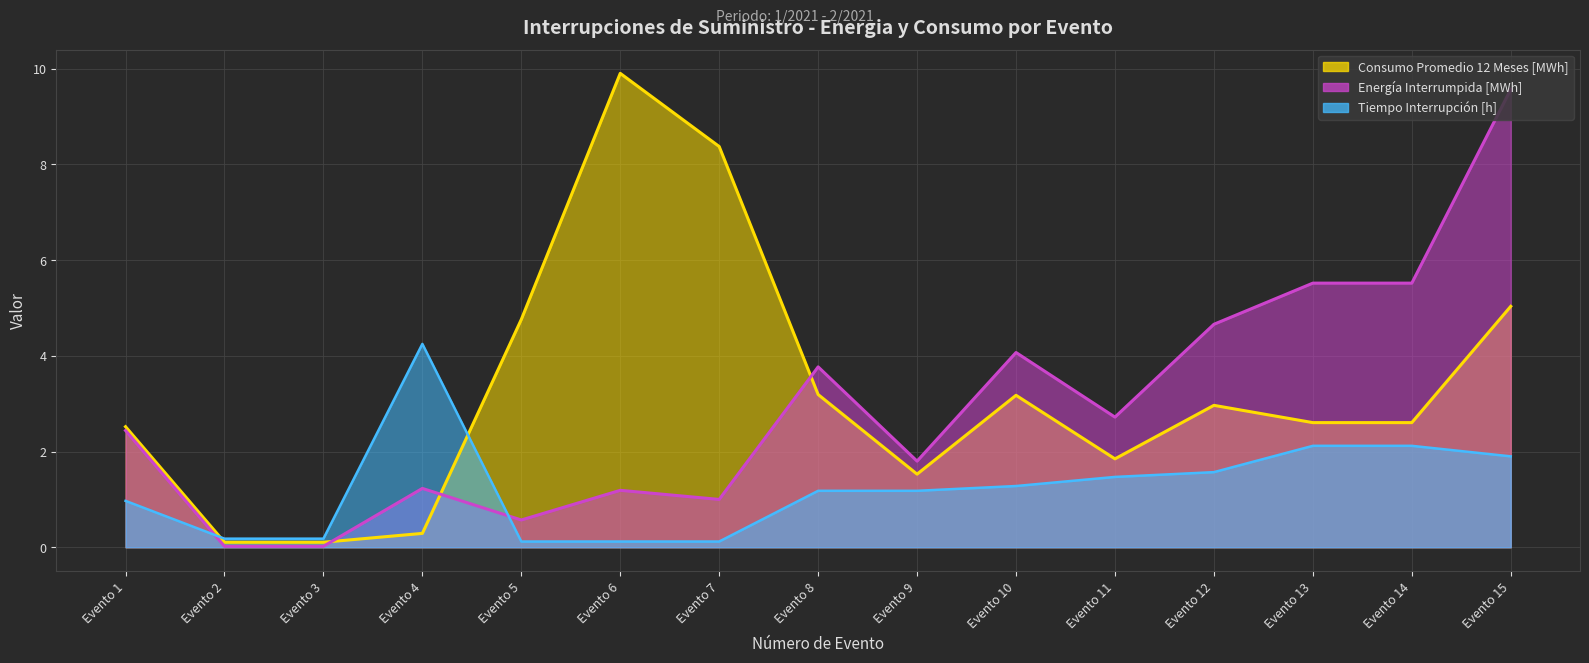

How many data points in TIEMPO_INTERRUPCION are above 1?

9